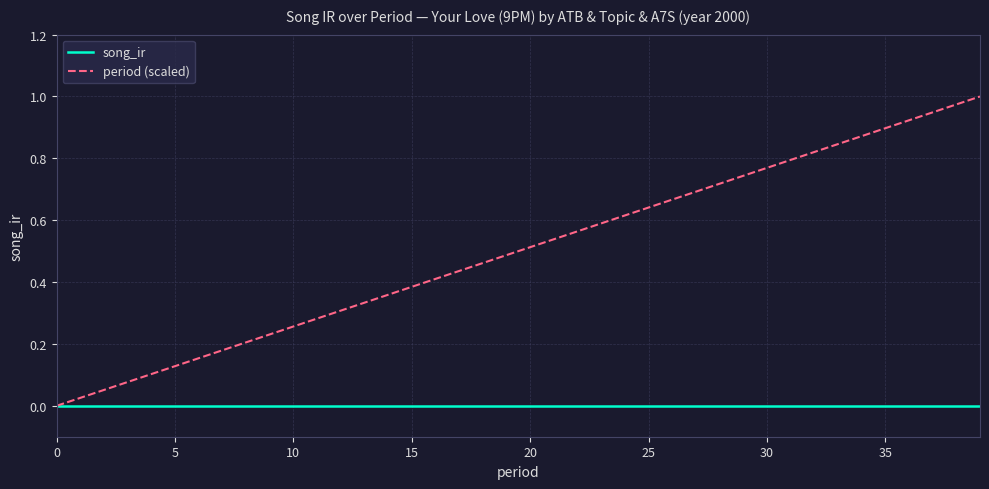

Which series has the widest spread of values?

period (scaled)